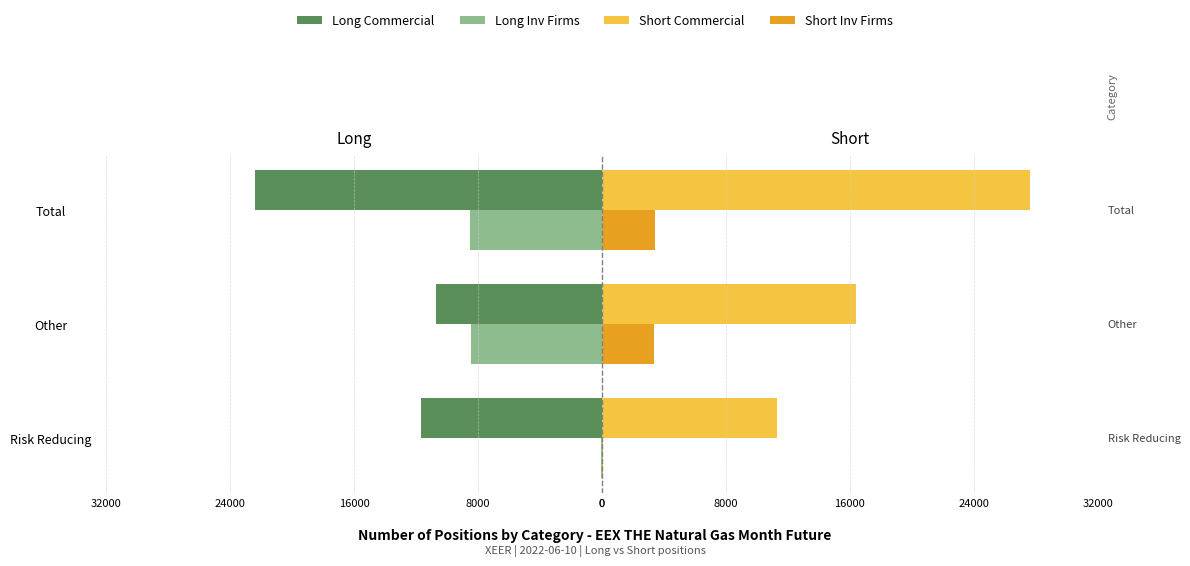

How many data points in Short Inv Firms are less than 3332?

1